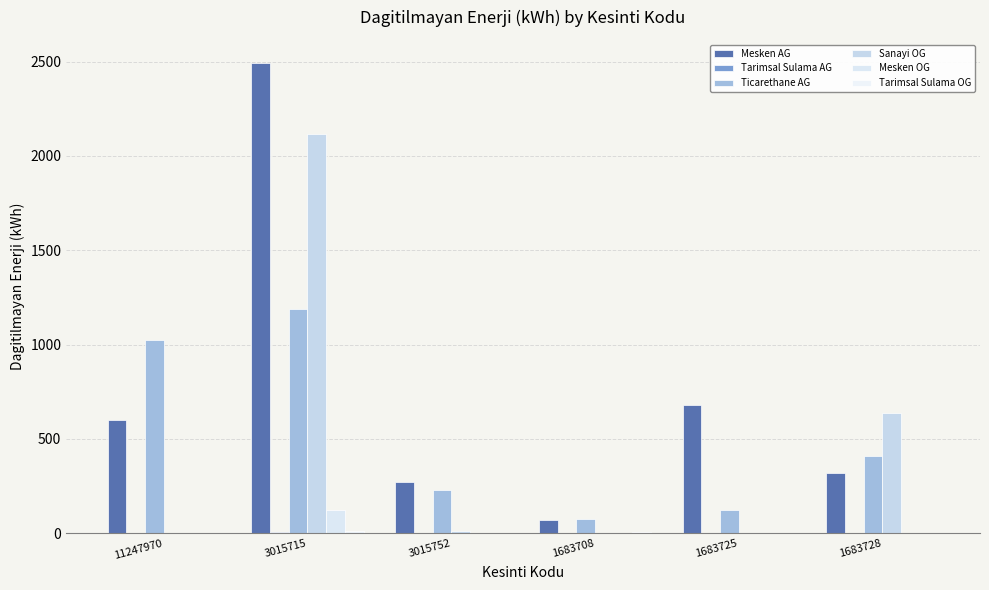

What is the maximum value for Tarimsal Sulama OG?

10.9